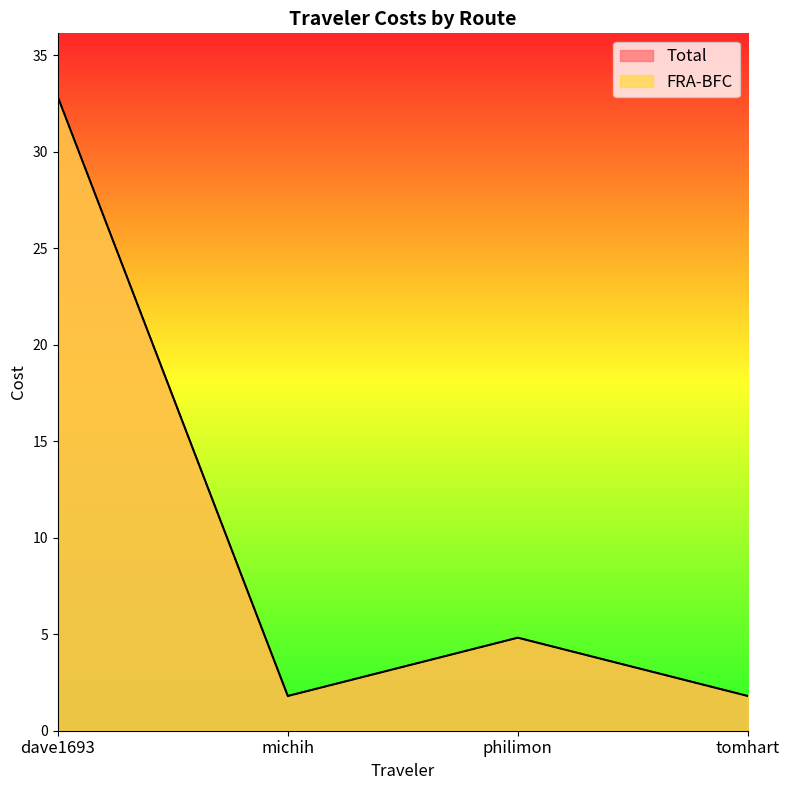

How many data points in FRA-BFC are less than 4?

2